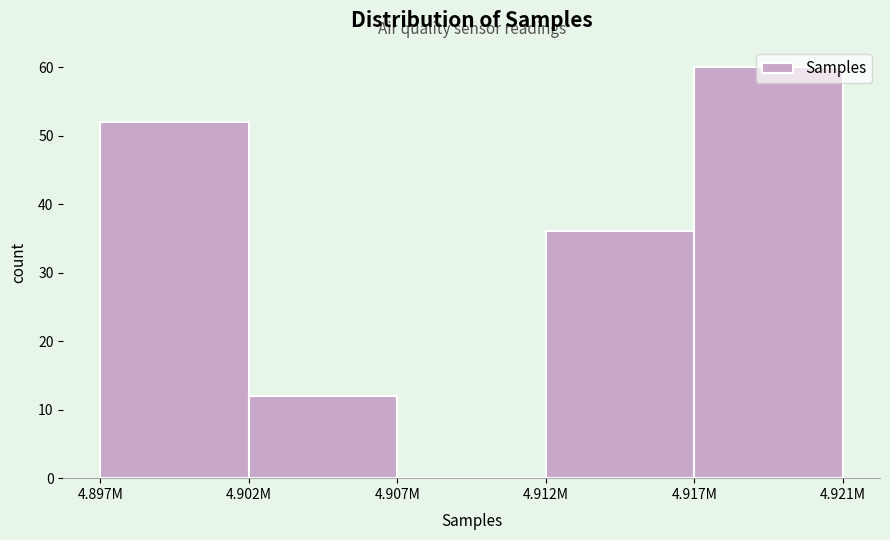

What is the sum of the values at 4.897M and 4.912M?

88